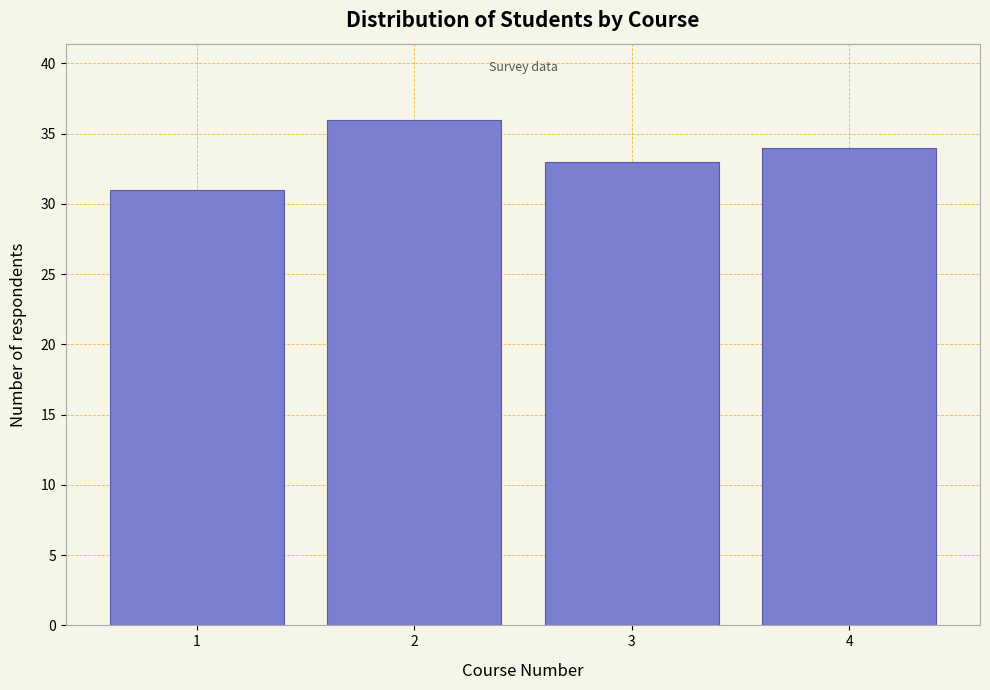

Reading right to left, transcribe all the data shown in this chart.

34	33	36	31